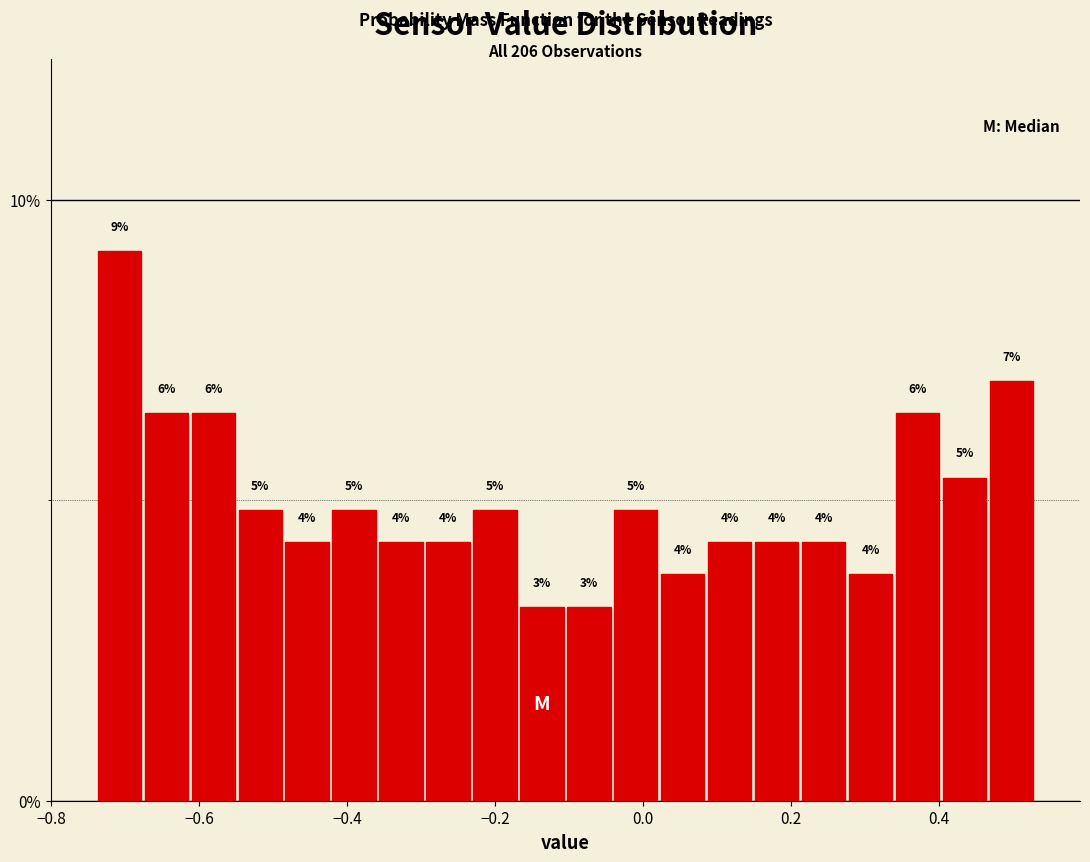

Read against the x-axis, roughly where is the centre of the tallest bar?

-0.70